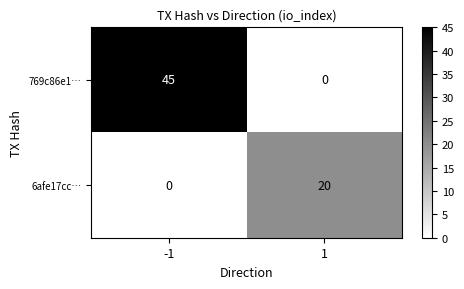

Reading left to right, what are all the values shown in this chart?

769c86e1…: 45	0
6afe17cc…: 0	20